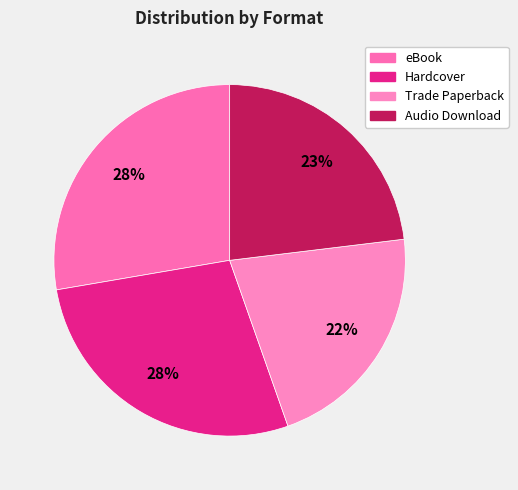

Between Hardcover and Audio Download, which is larger?

Hardcover